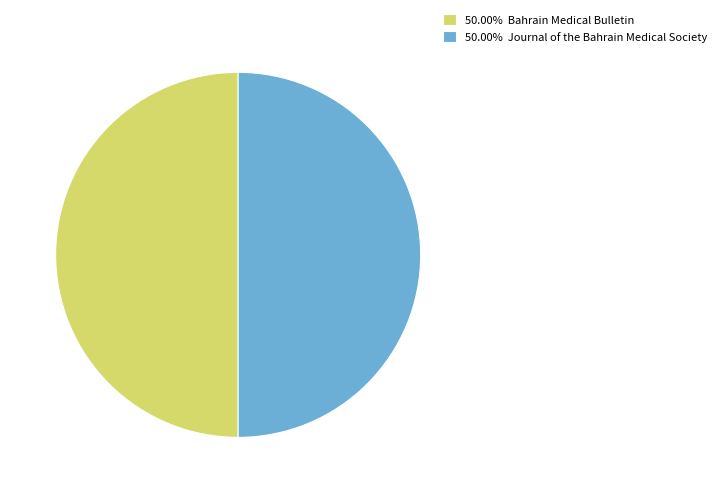

How many segments does this pie chart have?

2